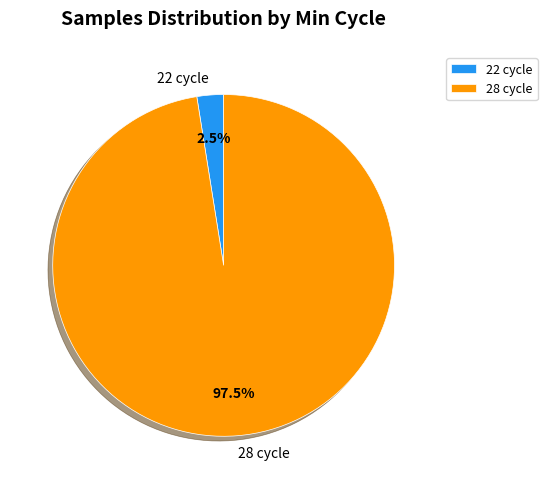

Is 22 cycle the majority of the pie?

No